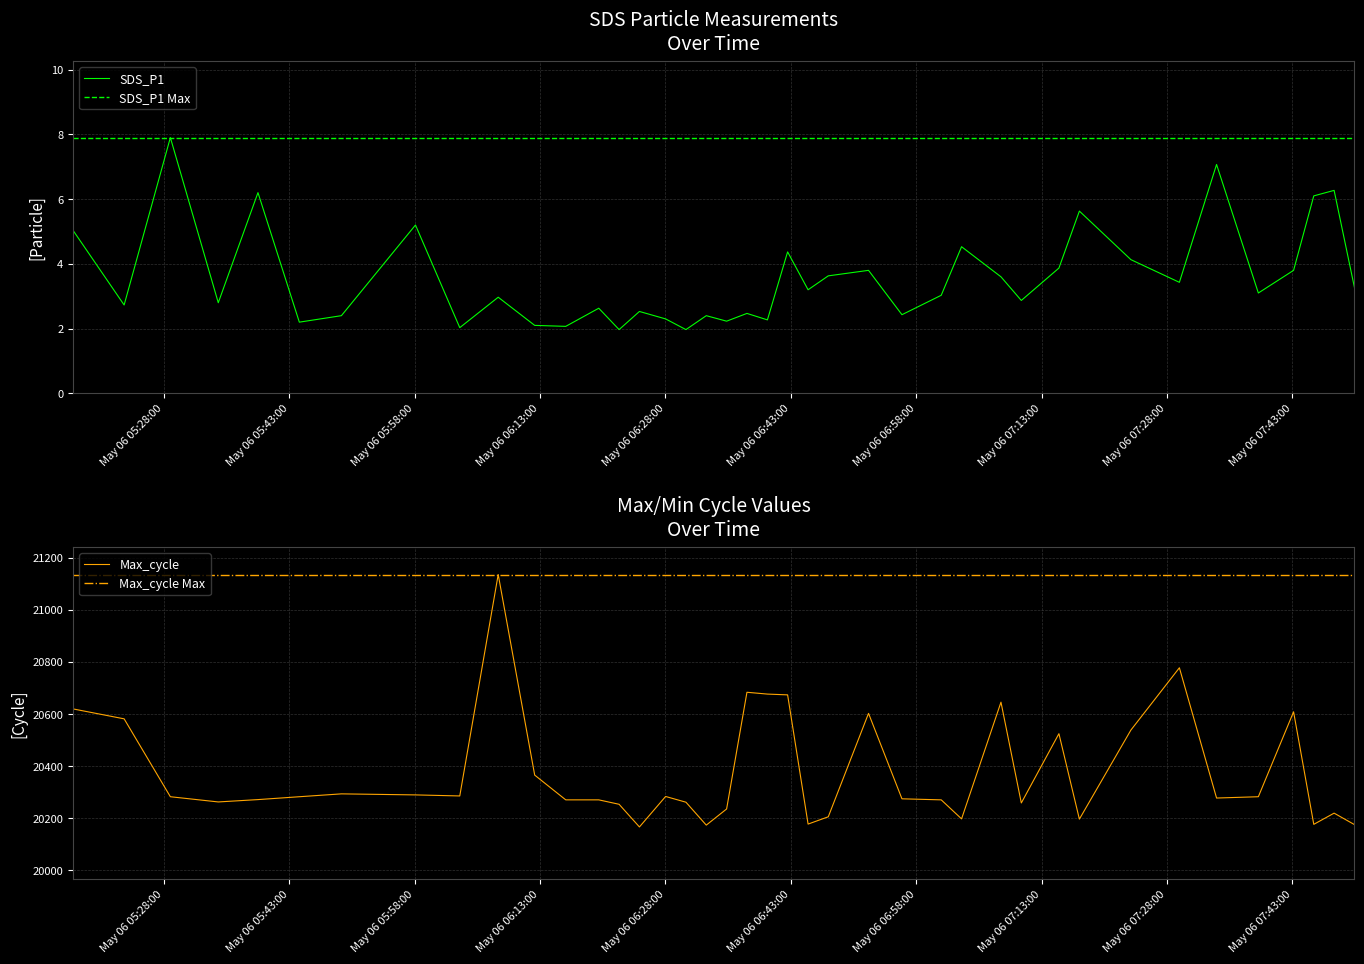

What is the minimum value for SDS_P1?

2.0